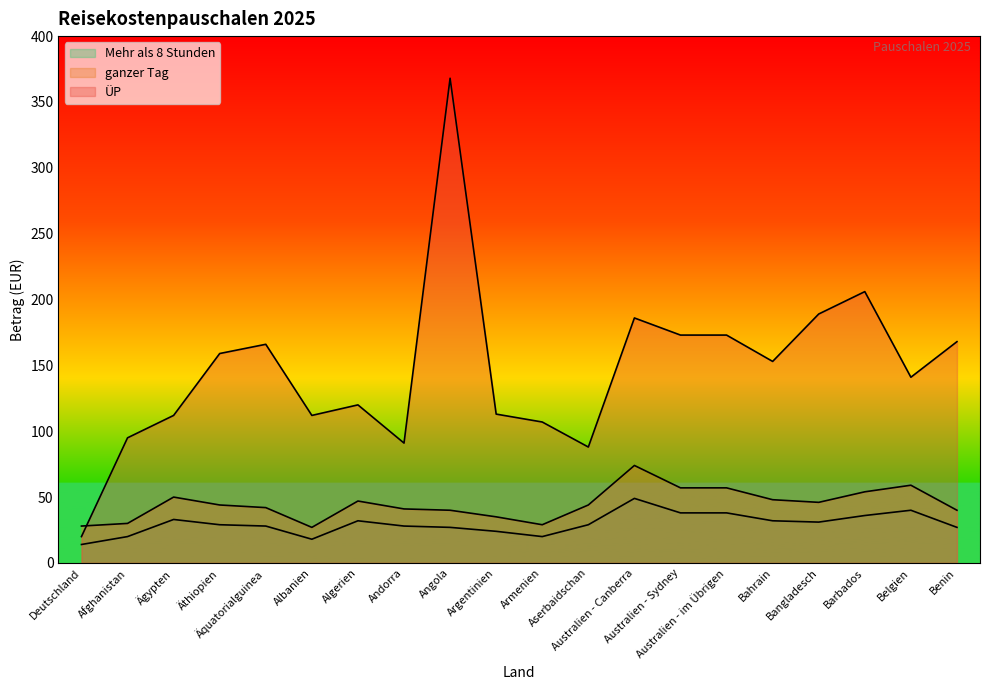

How many categories are shown in the chart?

20